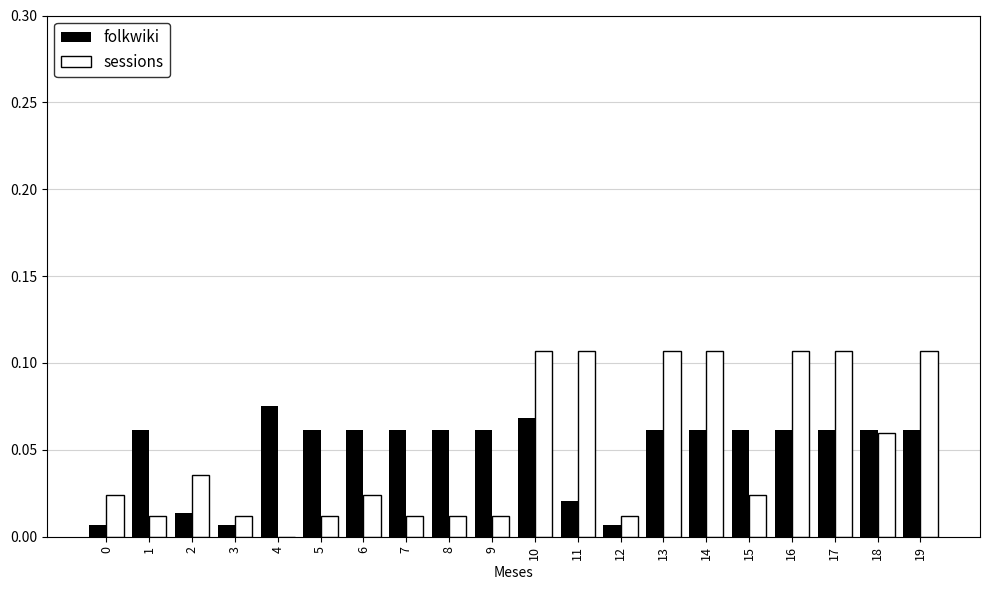

The value of folkwiki at 15 is 0.0. True or false?

False